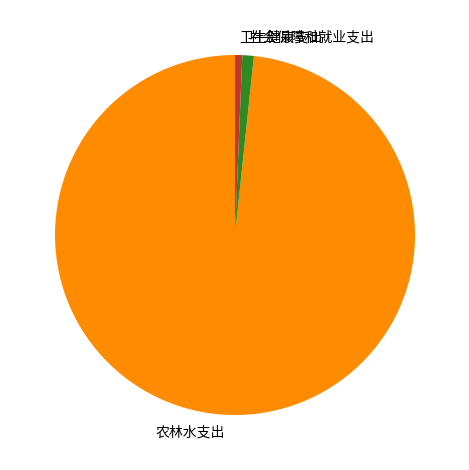

Count the number of slices in the pie.

3